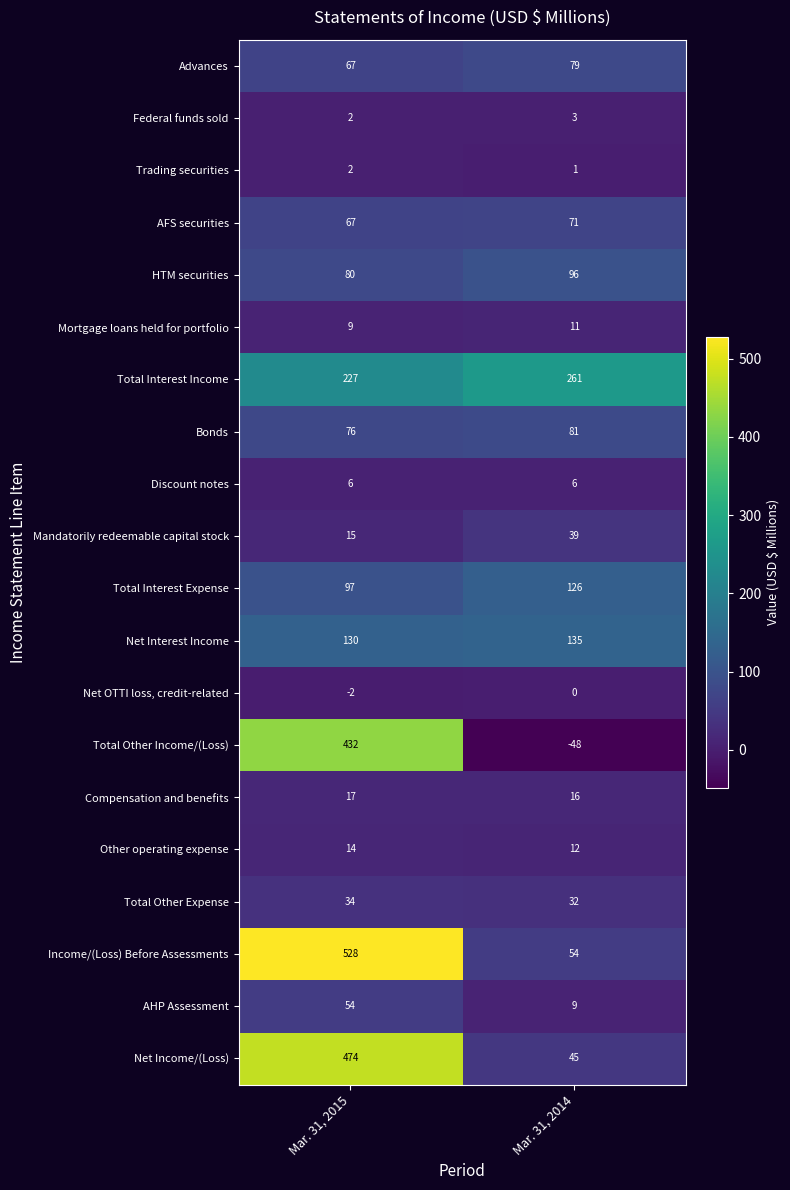

What is the approximate value of Net Income/(Loss) at Mar. 31, 2015?

474